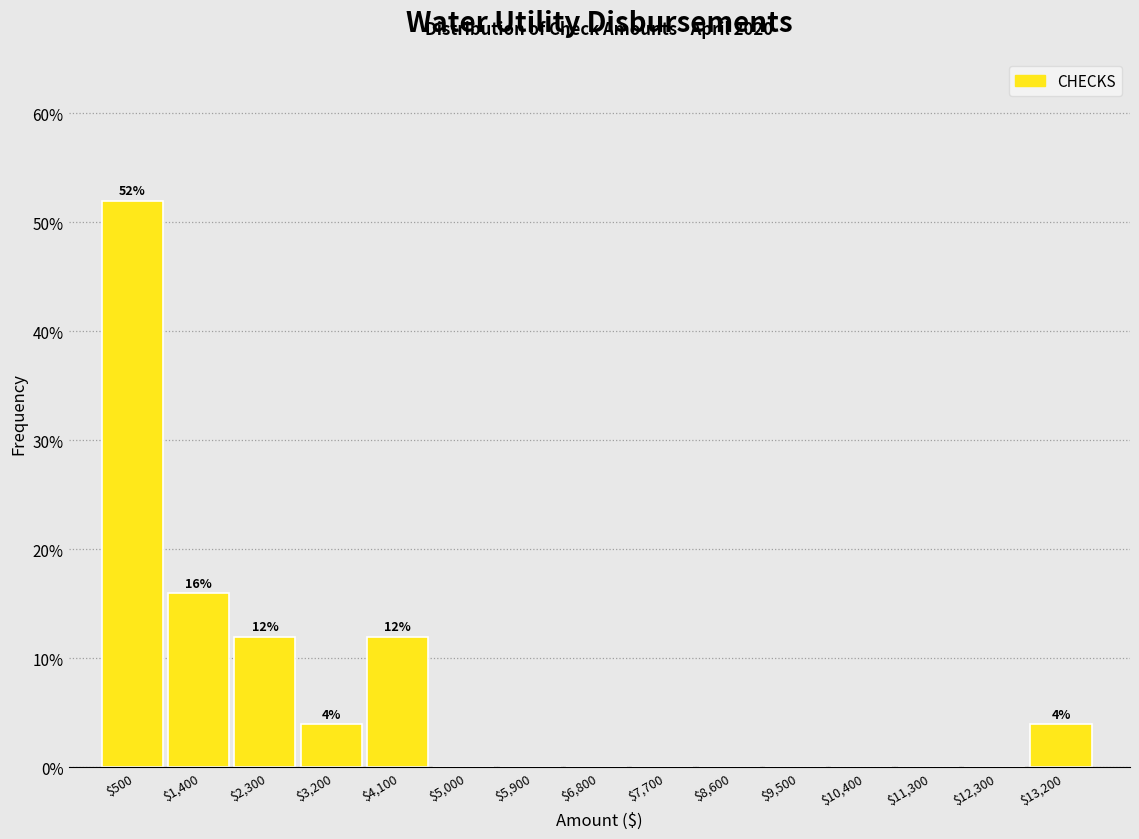

Over which range of the x-axis is the bar tallest?

0 to 900